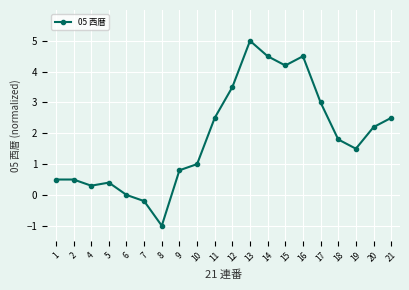

What is the difference between the maximum and minimum values?

6.0